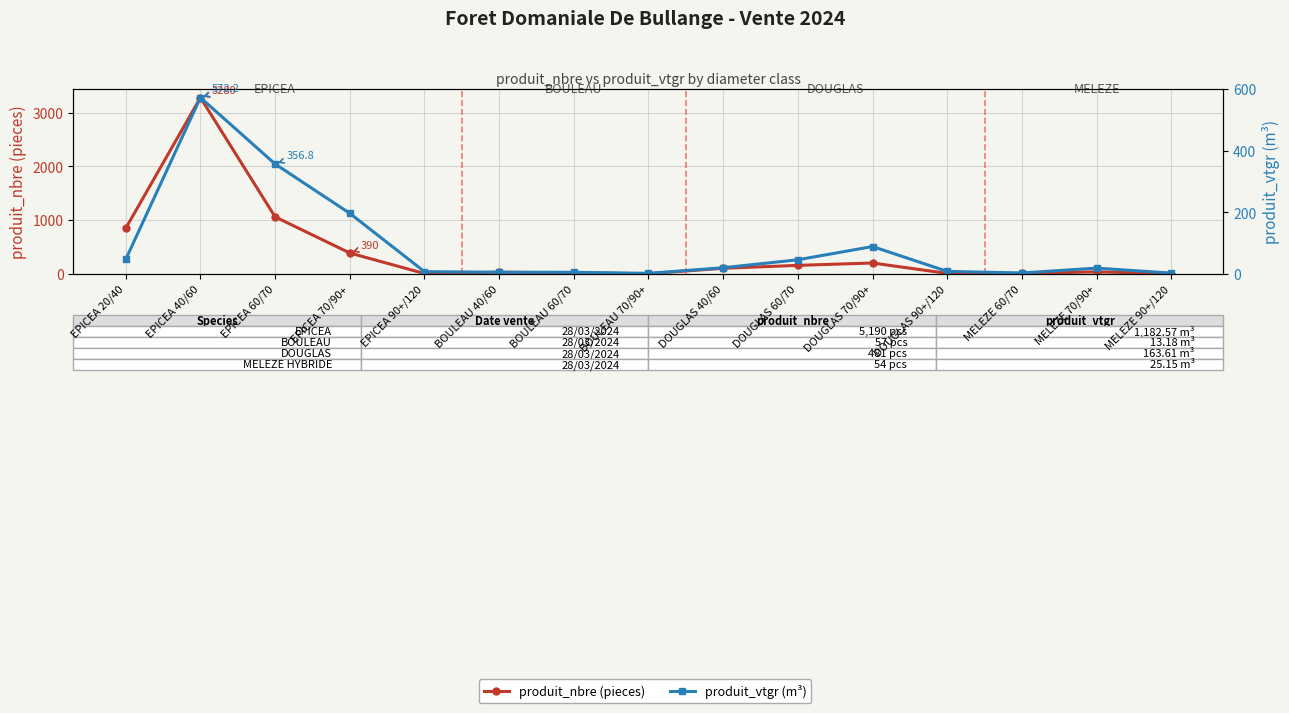

Reading left to right, what are all the values shown in this chart?

produit_nbre (pieces): 850.0	3280.0	1062.0	390.0	8.0	33.0	19.0	5.0	106.0	160.0	204.0	11.0	10.0	40.0	4.0
produit_vtgr (m³): 47.6	572.2	356.8	196.7	7.5	5.6	5.5	2.0	20.2	46.0	89.0	8.4	3.3	19.0	2.9